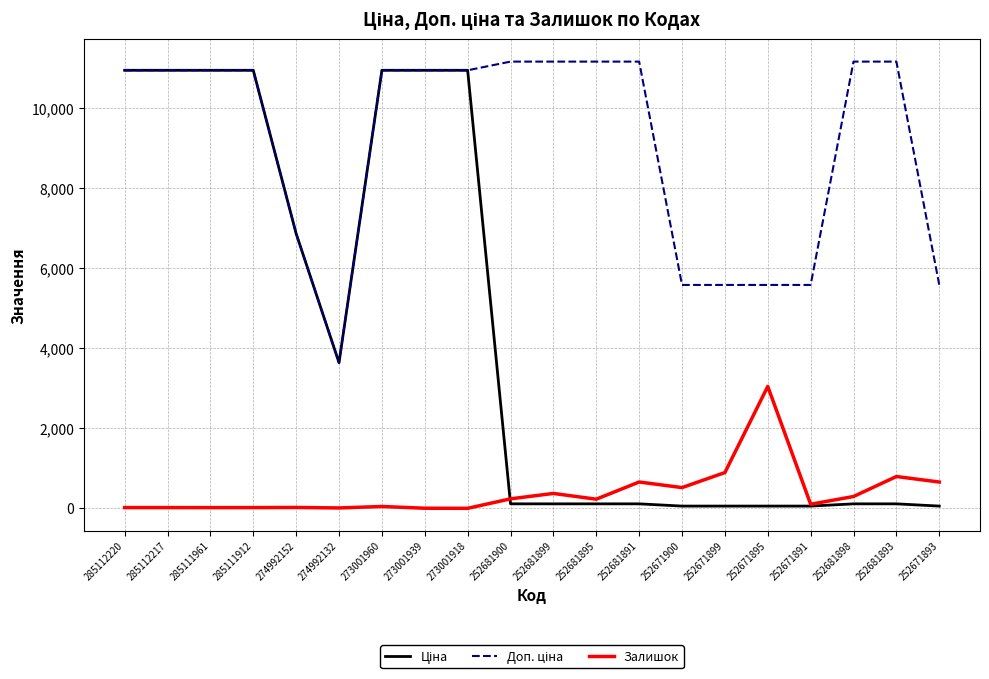

Which category has the highest value in the Залишок series?

252671895